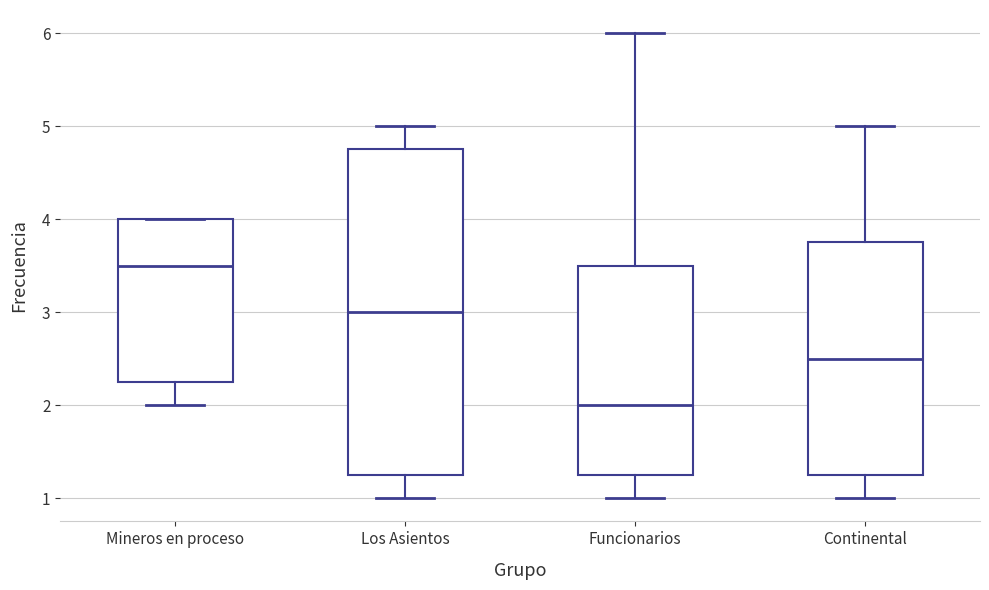

Reading left to right, transcribe this box plot: for each box, give where its median line is, the range the box spans, and where its two whiskers end, as read against the y-axis. The values are not printed on the chart, so give them approximately, as read against the axis.

Mineros en proceso: median 3.5, box 2.3 to 4.0, whiskers 2.0 to 4.0
Los Asientos: median 3.0, box 1.3 to 4.8, whiskers 1.0 to 5.0
Funcionarios: median 2.0, box 1.3 to 3.5, whiskers 1.0 to 6.0
Continental: median 2.5, box 1.3 to 3.8, whiskers 1.0 to 5.0